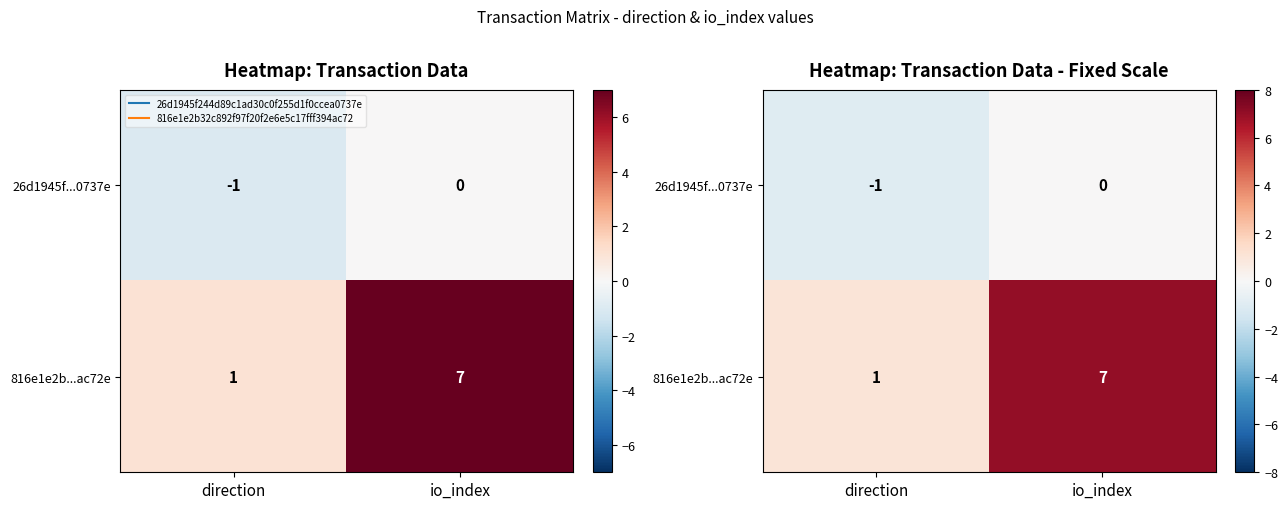

At which label is 816e1e2b...ac72e closest to 4?

direction